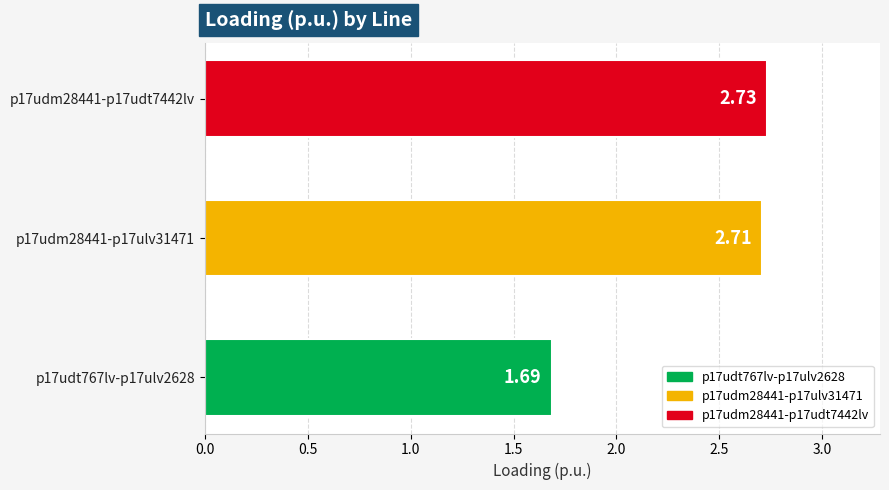

Rank the categories by value from highest to lowest.

p17udm28441-p17udt7442lv, p17udm28441-p17ulv31471, p17udt767lv-p17ulv2628